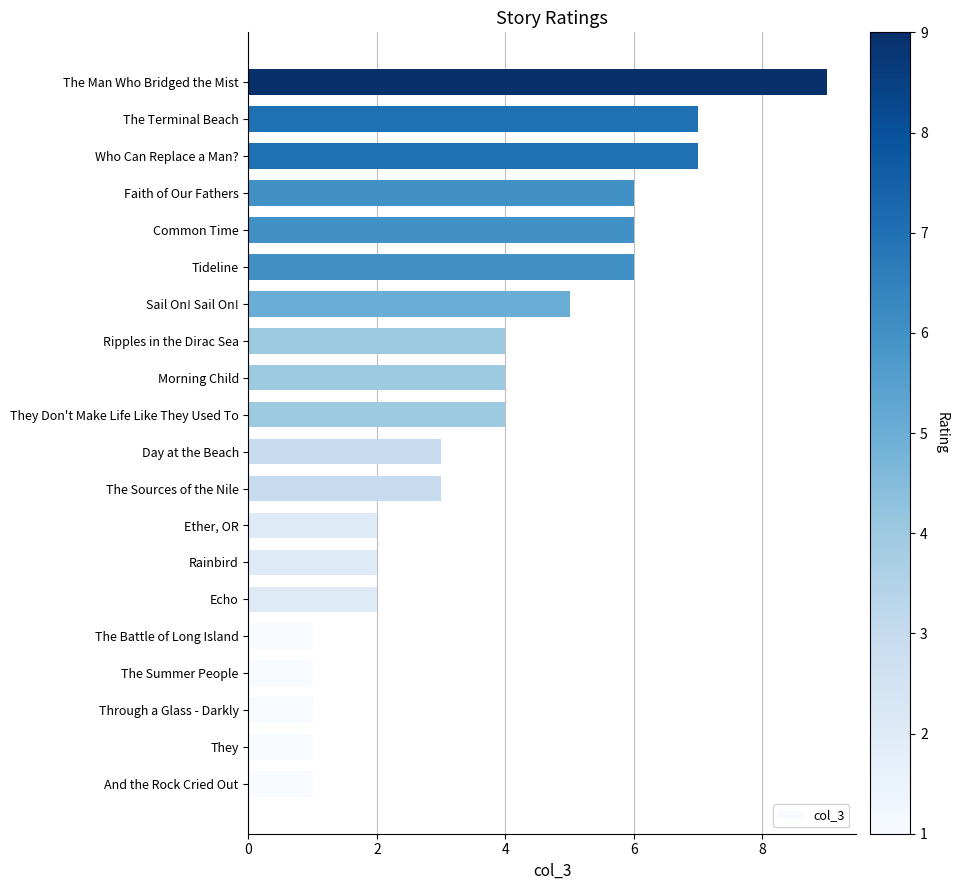

Between Ether, OR and The Summer People, which is larger?

Ether, OR